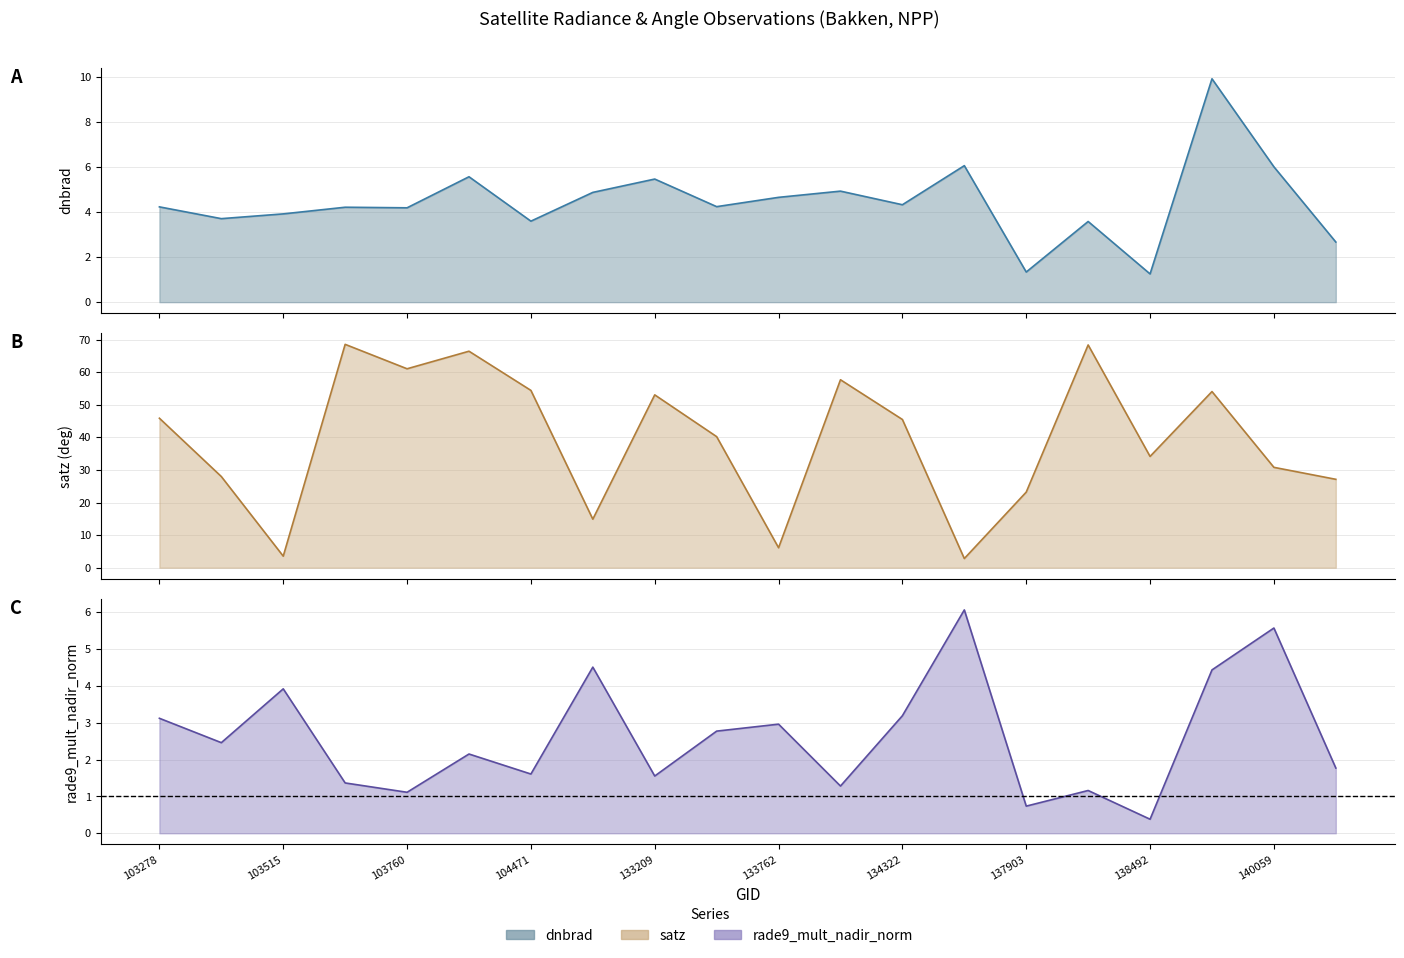

How many values in the rade9_mult_nadir_norm series exceed 2?

11